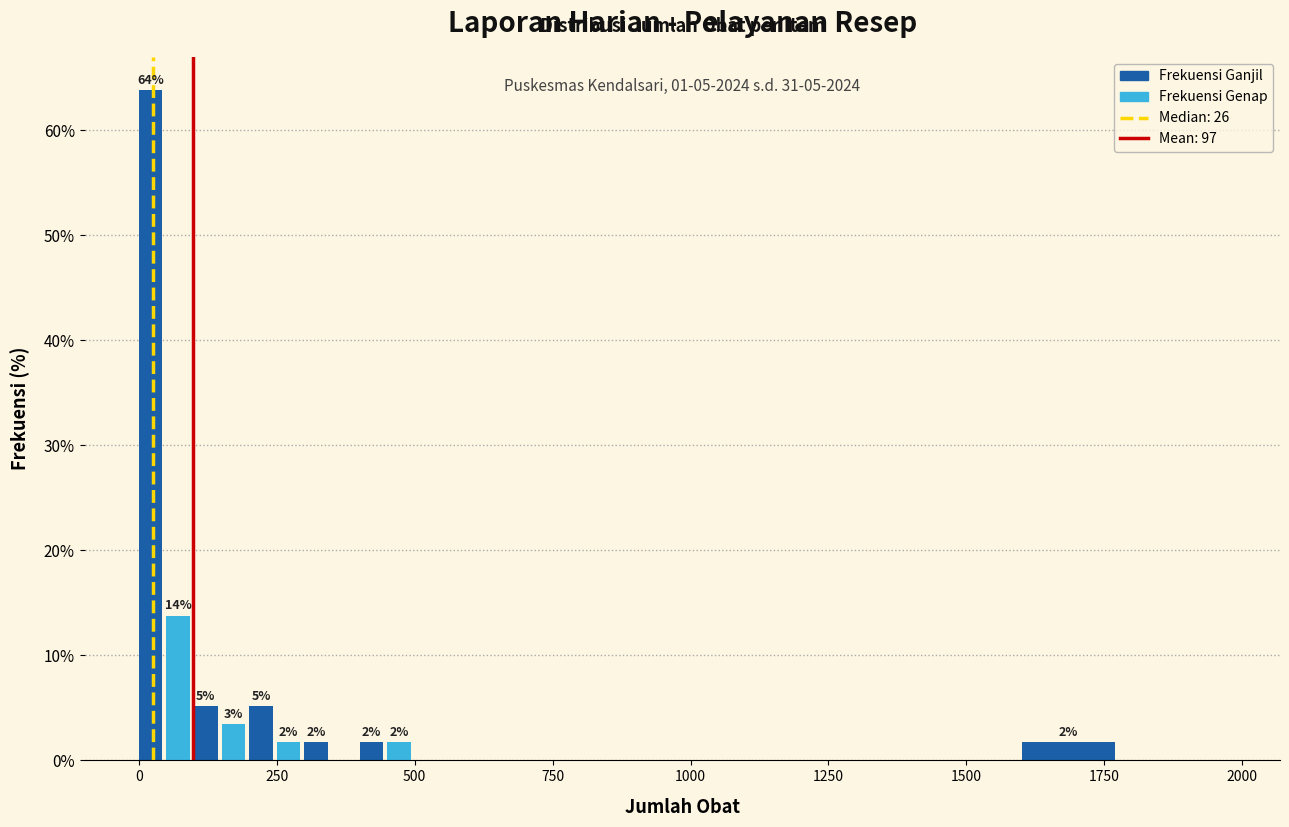

Read against the x-axis, roughly where is the centre of the tallest bar?

0